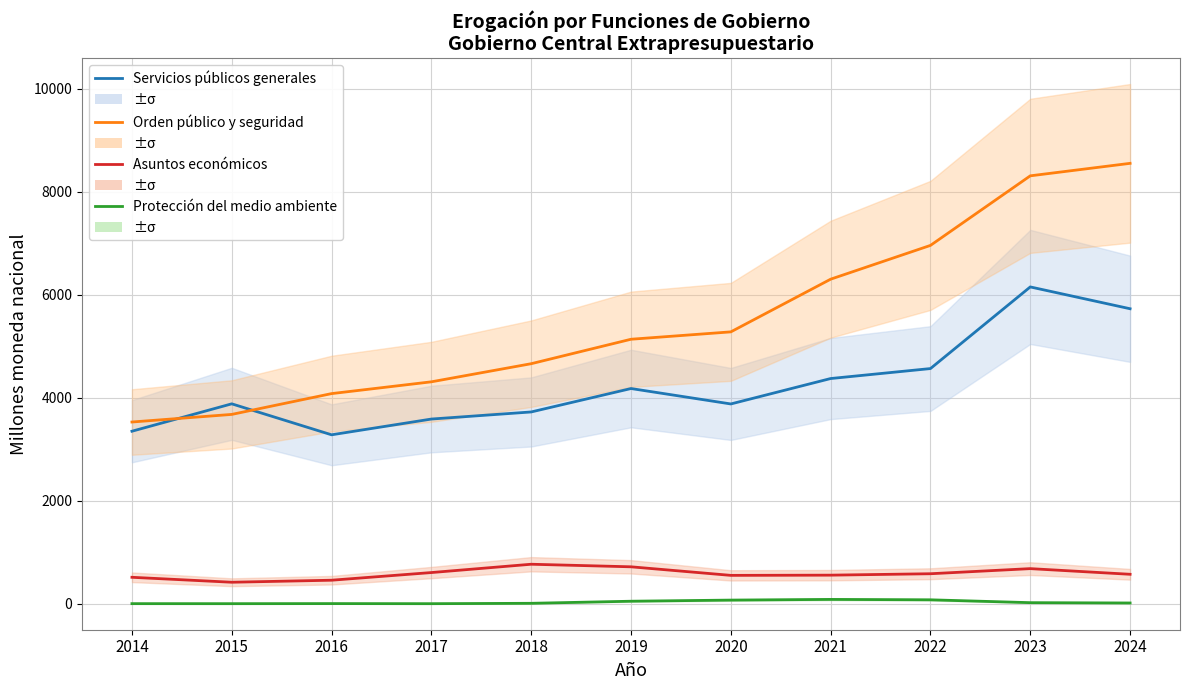

Count the number of data series in this chart.

4